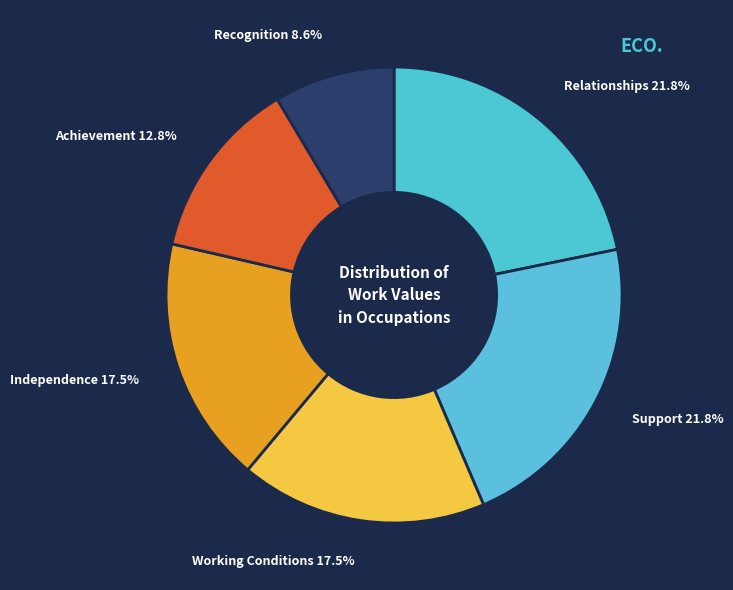

What is the smallest slice in the pie chart?

Recognition